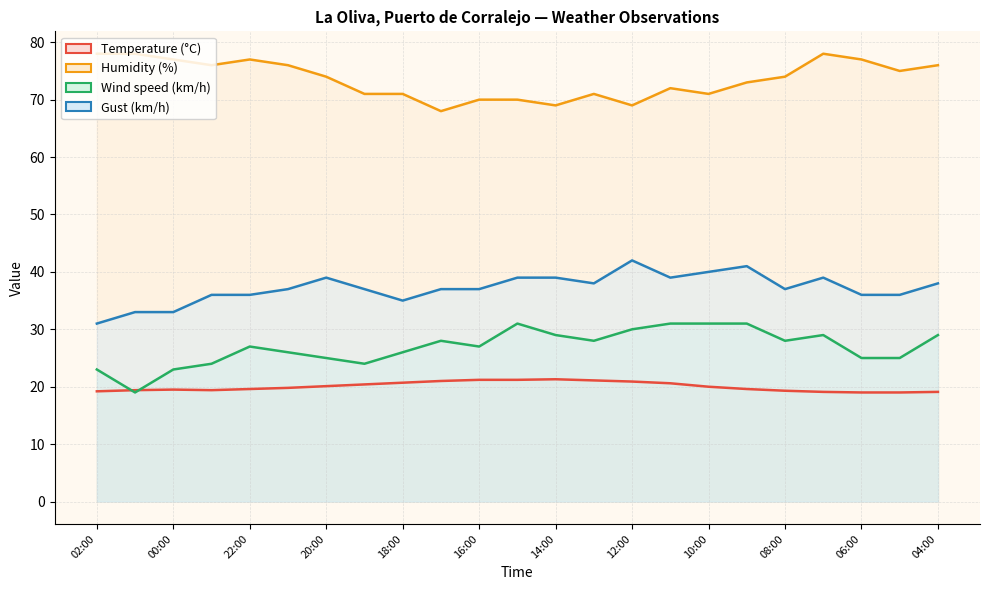

Rank the series at 16:00 from lowest to highest value.

Temperature (°C), Wind speed (km/h), Gust (km/h), Humidity (%)